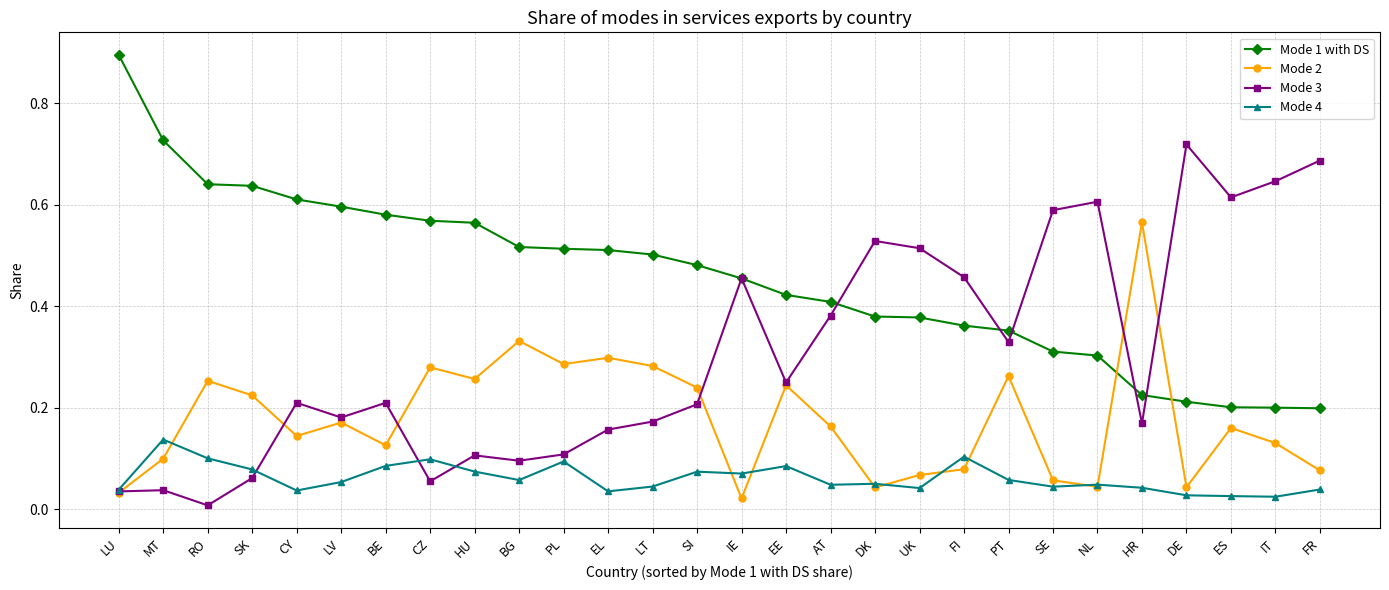

Does the chart have visible grid lines?

Yes